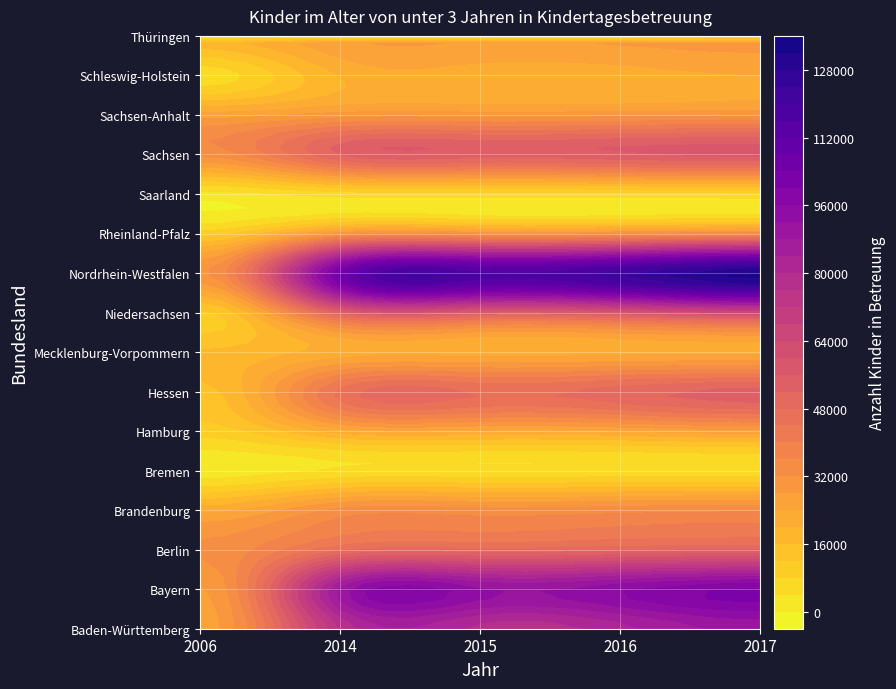

Read the Hessen value at 2017.

53406